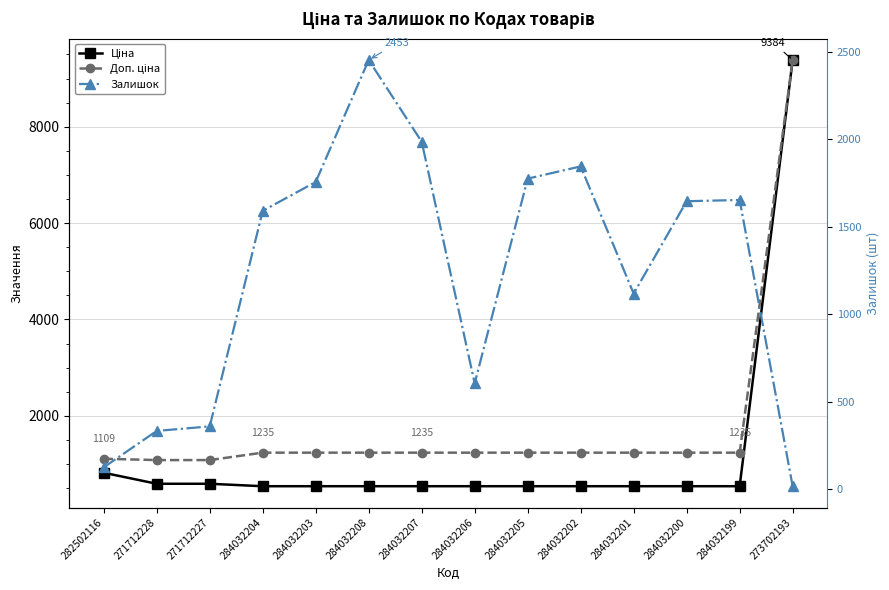

Is the value of Ціна at 284032202 greater than the value of Залишок at 273702193?

Yes